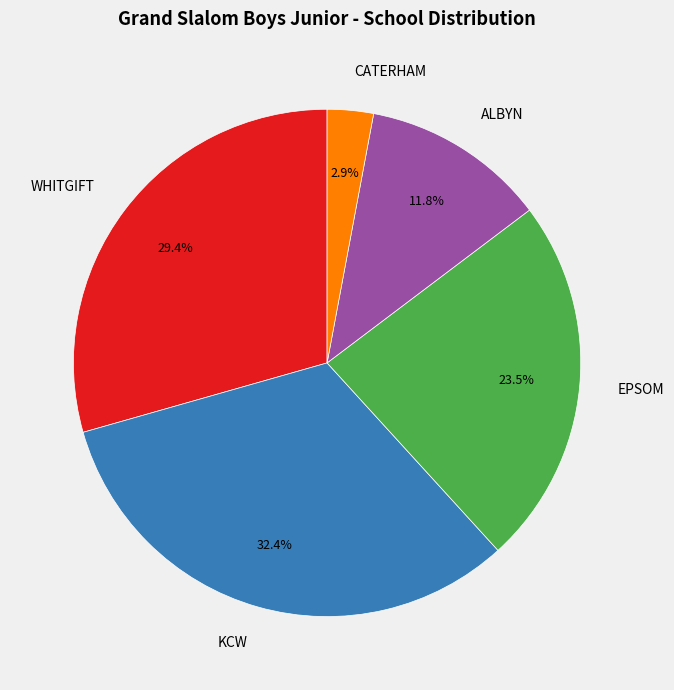

Which has a higher value, EPSOM or CATERHAM?

EPSOM